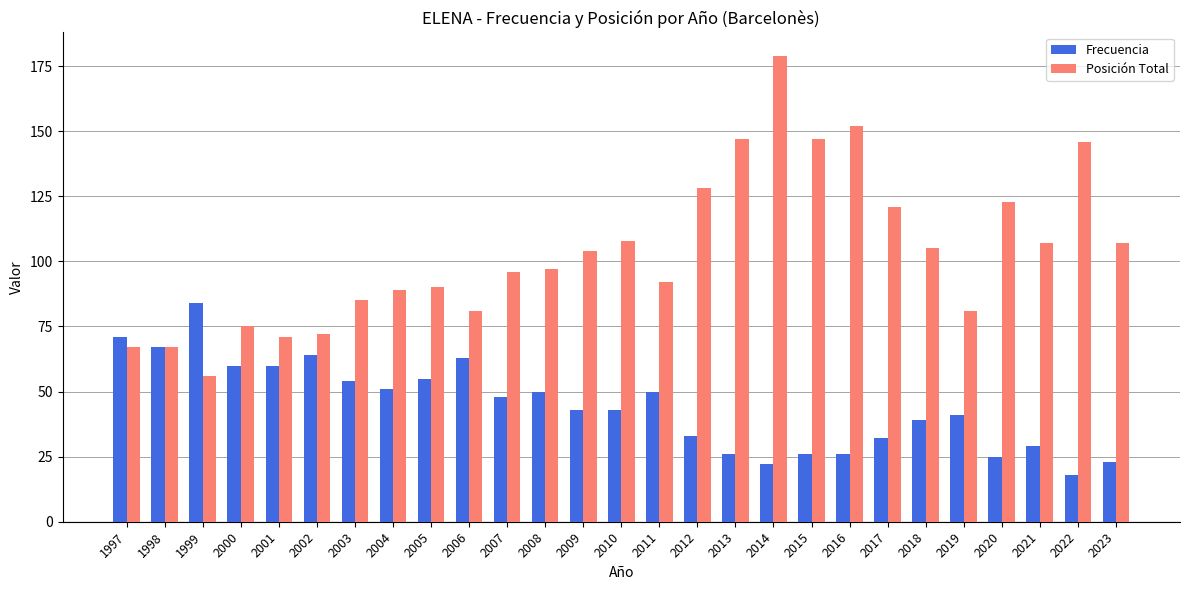

How many groups of bars are there?

27